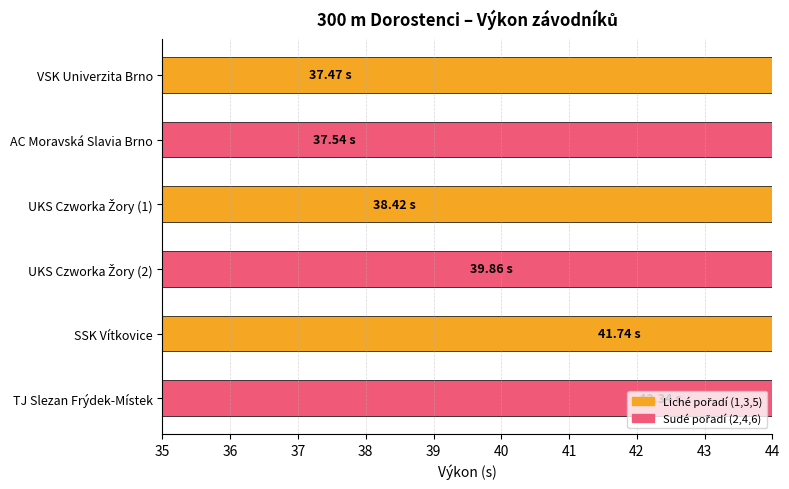

Reading left to right, transcribe all the data shown in this chart.

37.5	37.5	38.4	39.9	41.7	42.3